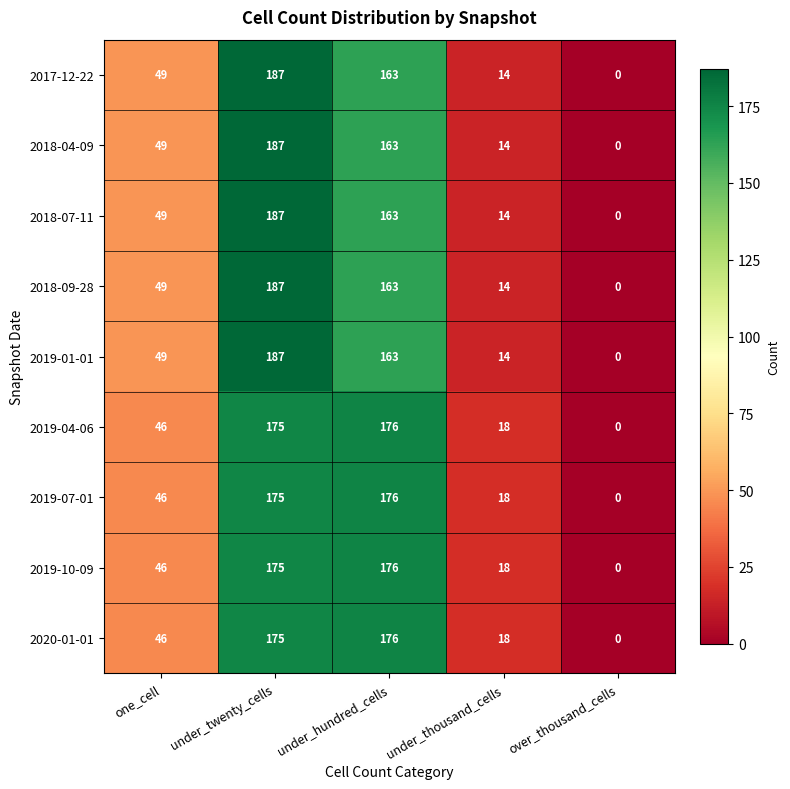

Which category has the highest value across all series?

under_twenty_cells